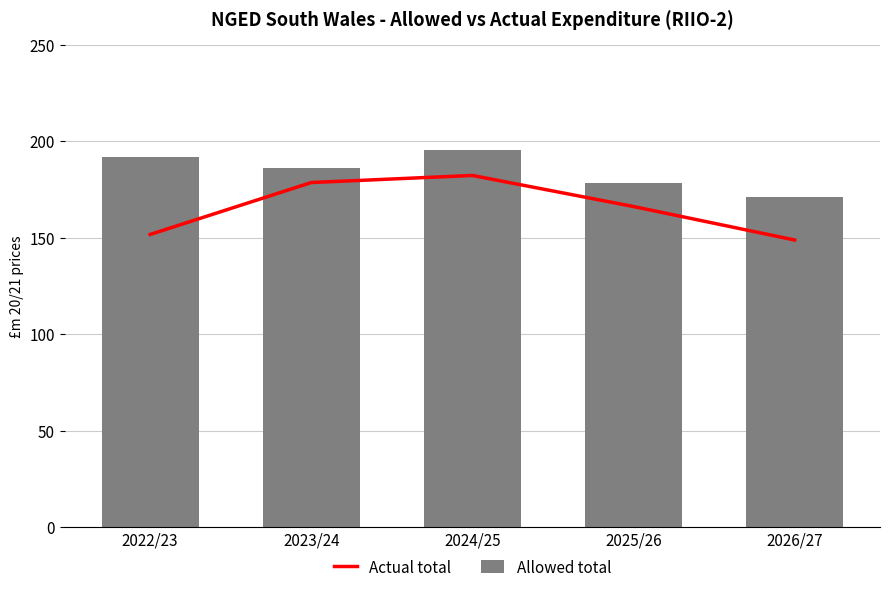

Reading left to right, transcribe all the data shown in this chart.

Actual total: 151.7	178.6	182.2	166.1	148.8
Allowed total: 191.9	186.2	195.6	178.4	171.2